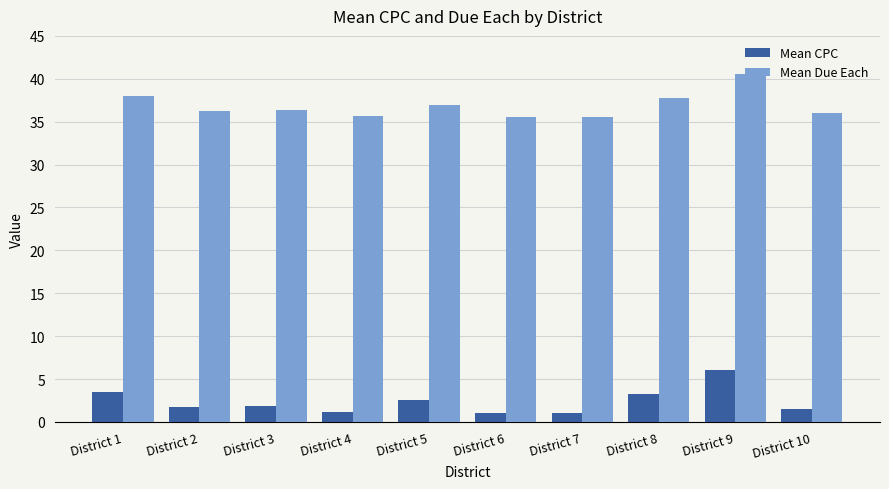

What is the maximum value shown in the chart?

40.5